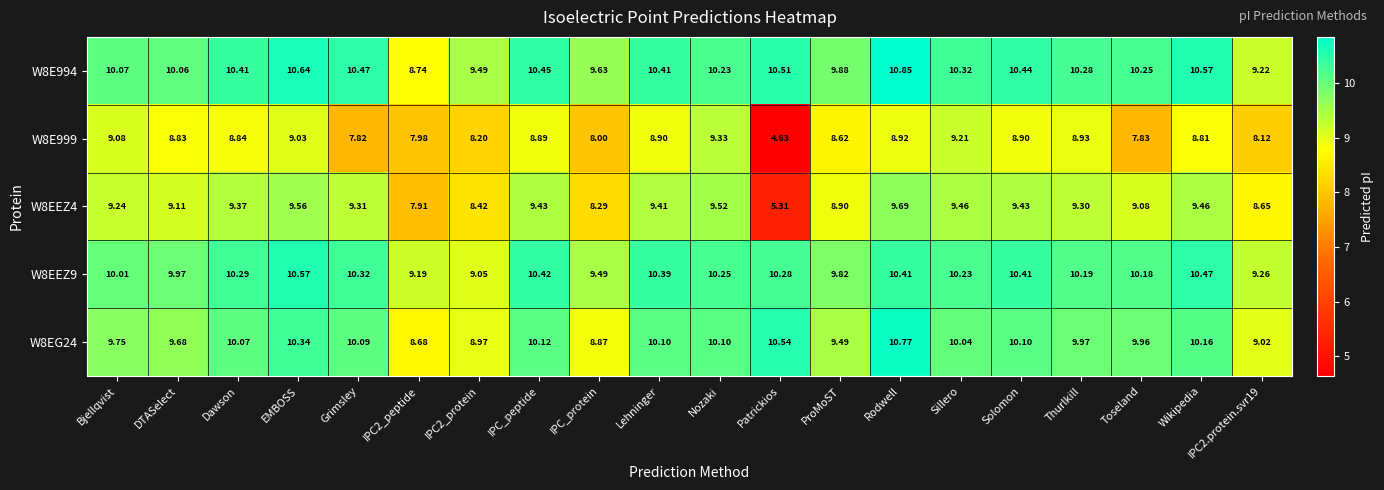

At which category is the sum across all series the highest?

Rodwell